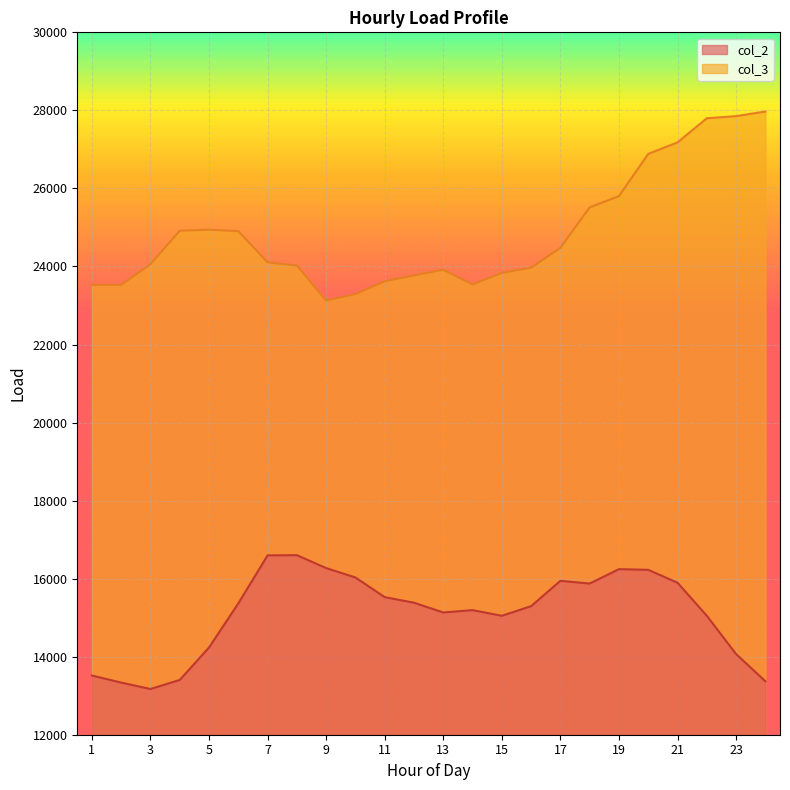

What is the difference between the col_3 values at 11 and 1?

91